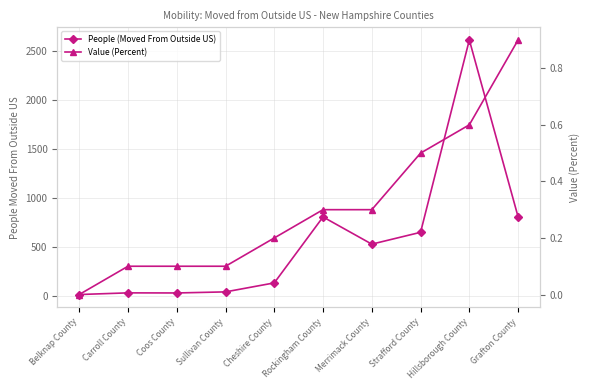

Reading left to right, what are all the values shown in this chart?

People (Moved From Outside US): 13.0	30.0	29.0	40.0	132.0	806.0	528.0	649.0	2615.0	807.0
Value (Percent): 0.0	0.1	0.1	0.1	0.2	0.3	0.3	0.5	0.6	0.9